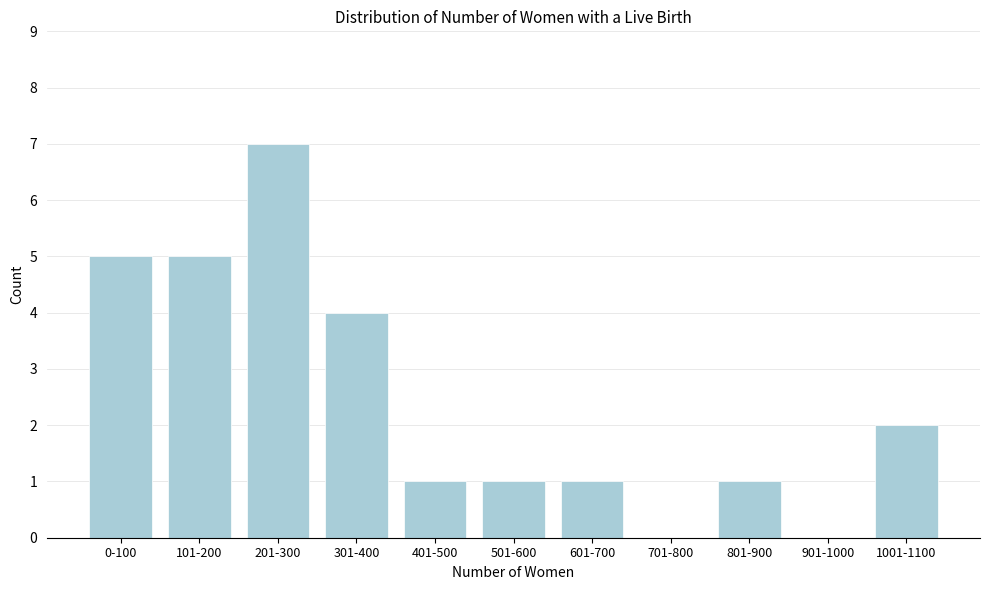

Reading right to left, what are all the values shown in this chart?

1001-1100=2	901-1000=0	801-900=1	701-800=0	601-700=1	501-600=1	401-500=1	301-400=4	201-300=7	101-200=5	0-100=5